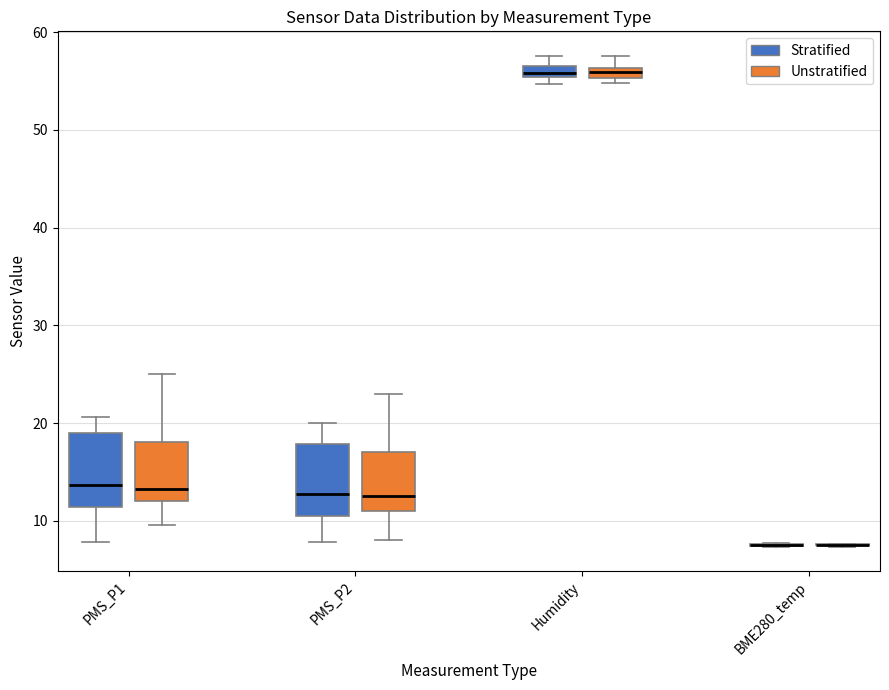

Where does the median line of the box for Humidity (Stratified) sit on the y-axis? The values are not printed on the chart, so give them approximately, as read against the axis.

56